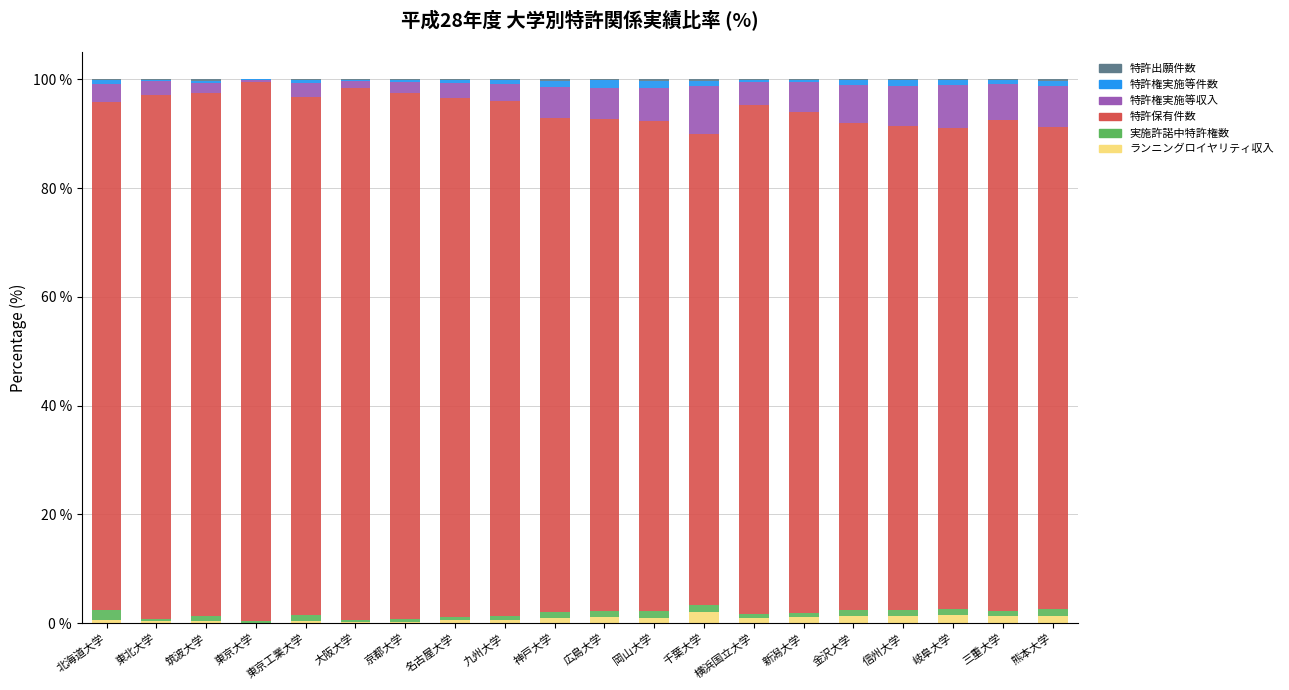

Are the bars grouped side by side (vs. stacked)?

No